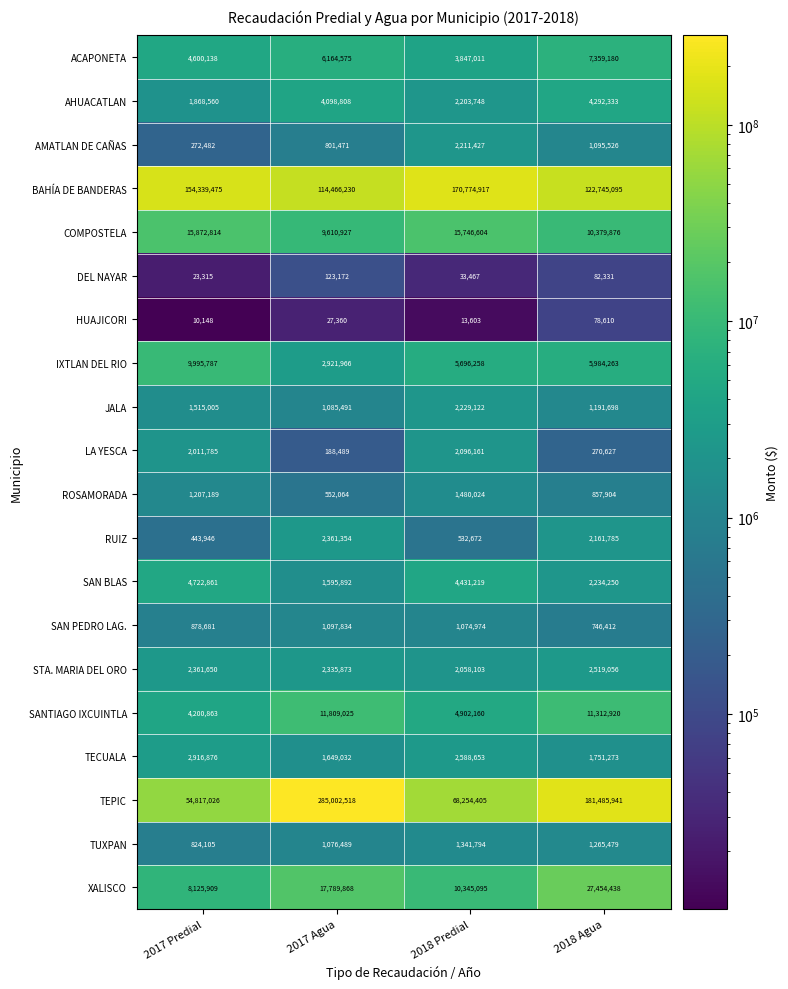

Rank the categories by ROSAMORADA value from highest to lowest.

2018 Predial, 2017 Predial, 2018 Agua, 2017 Agua